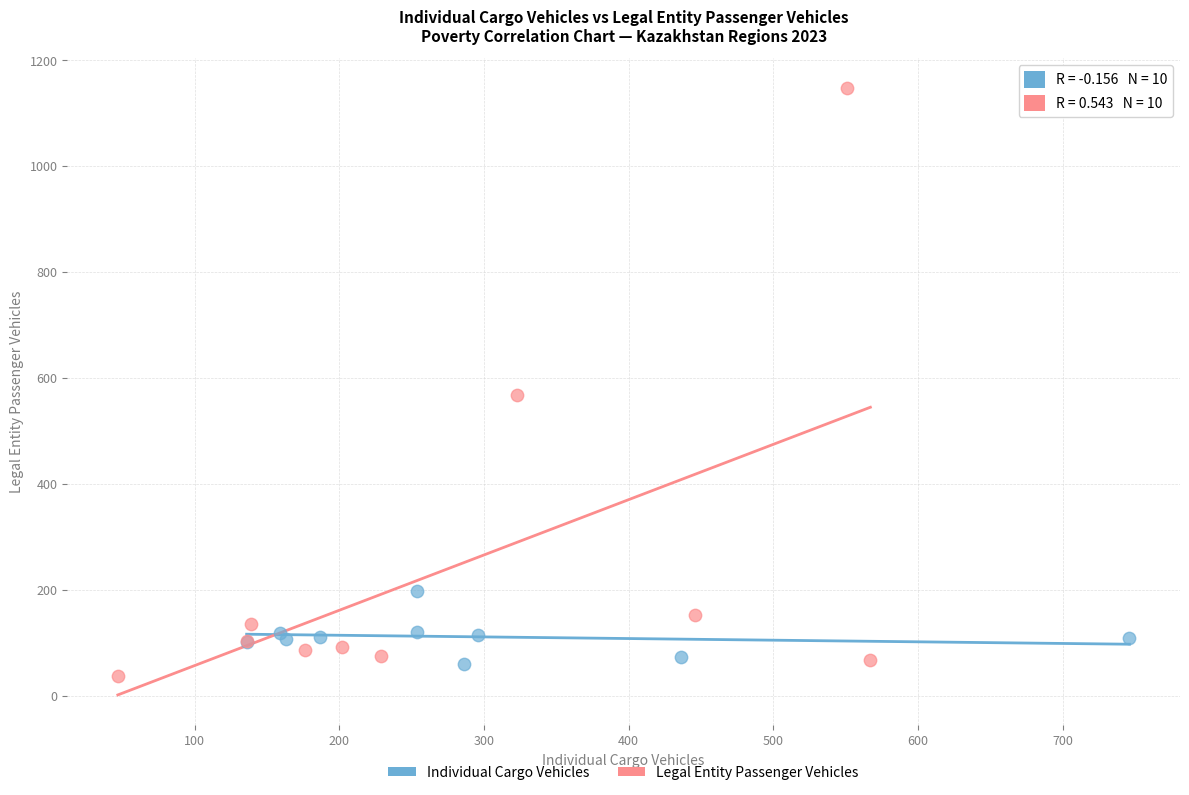

Which series reaches the maximum Y coordinate?

Legal Entity Passenger Vehicles